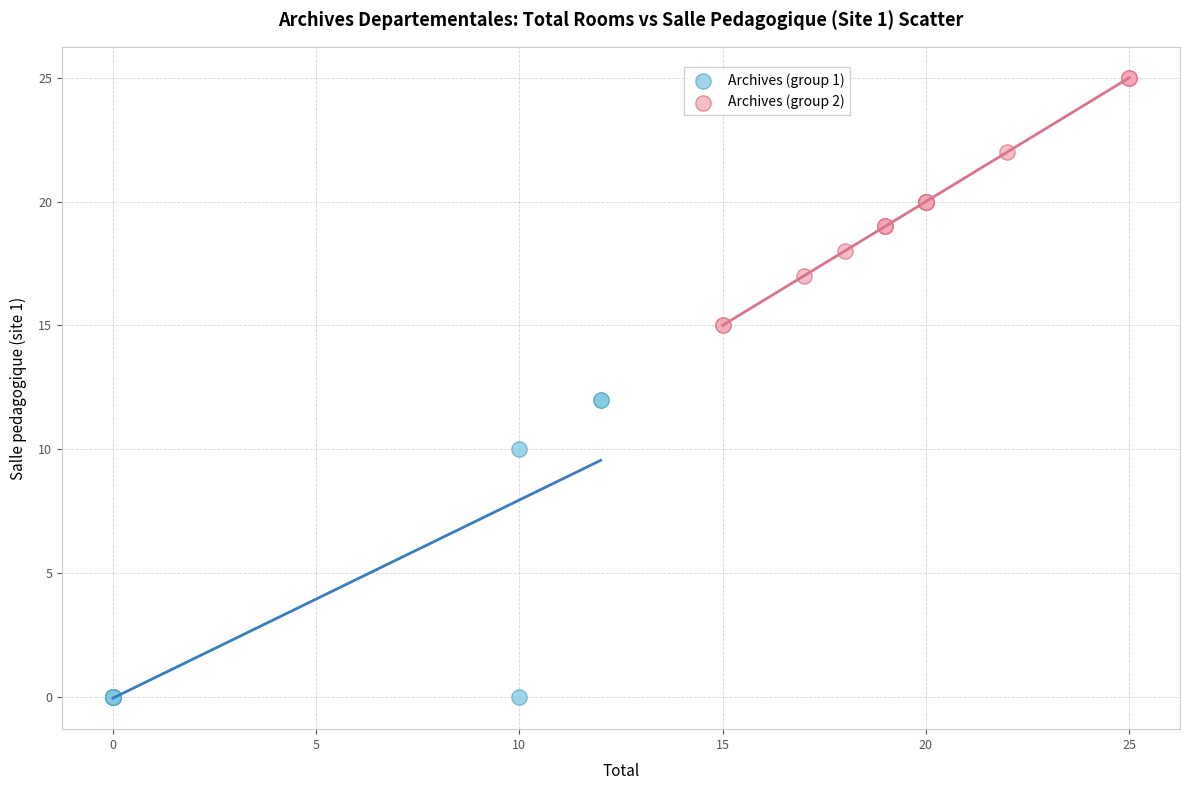

Which series reaches the minimum Y coordinate?

Archives (group 1)